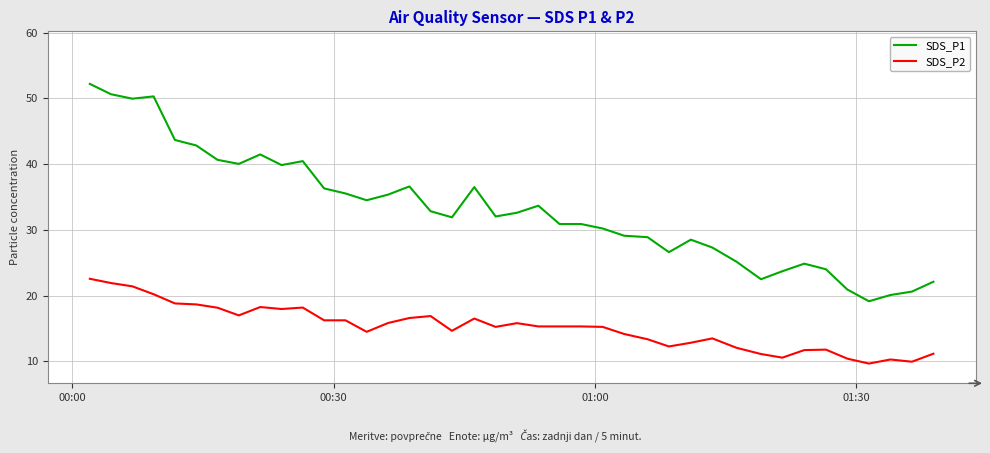

List the series in order of their peak value, highest first.

SDS_P1, SDS_P2